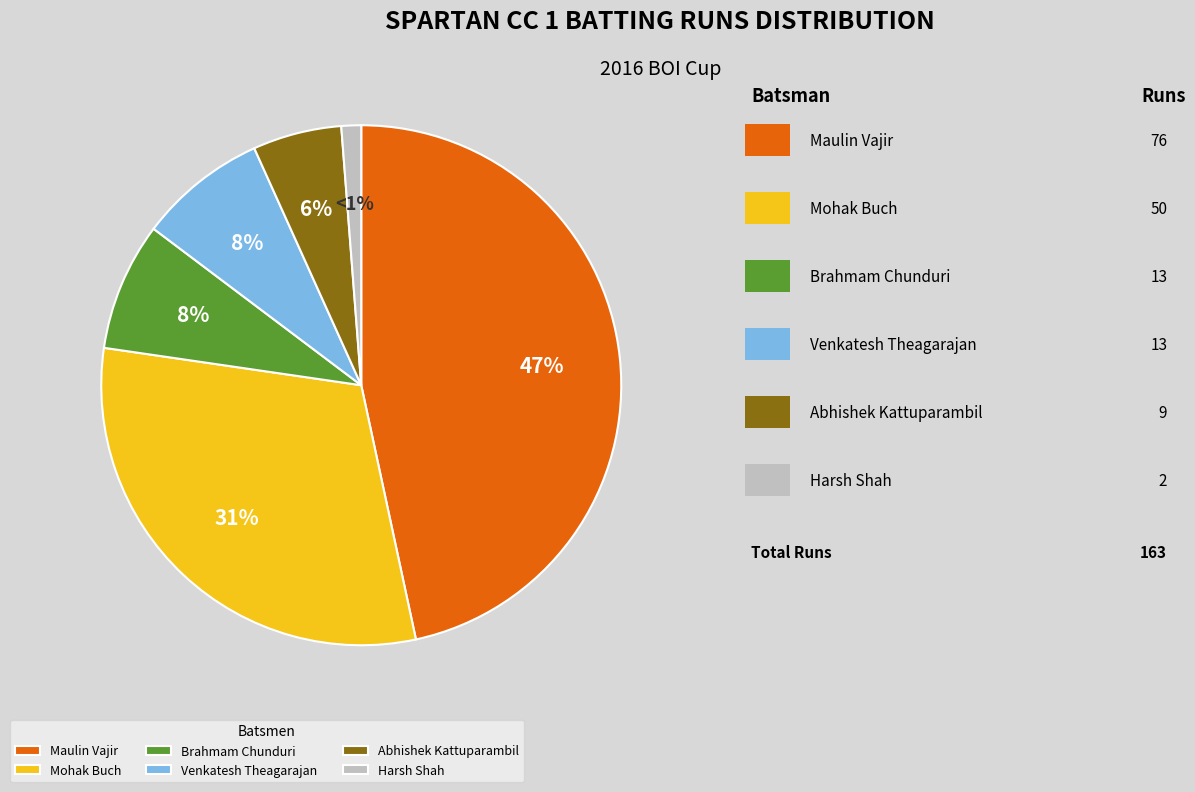

The Harsh Shah slice represents 11% of the pie. True or false?

False